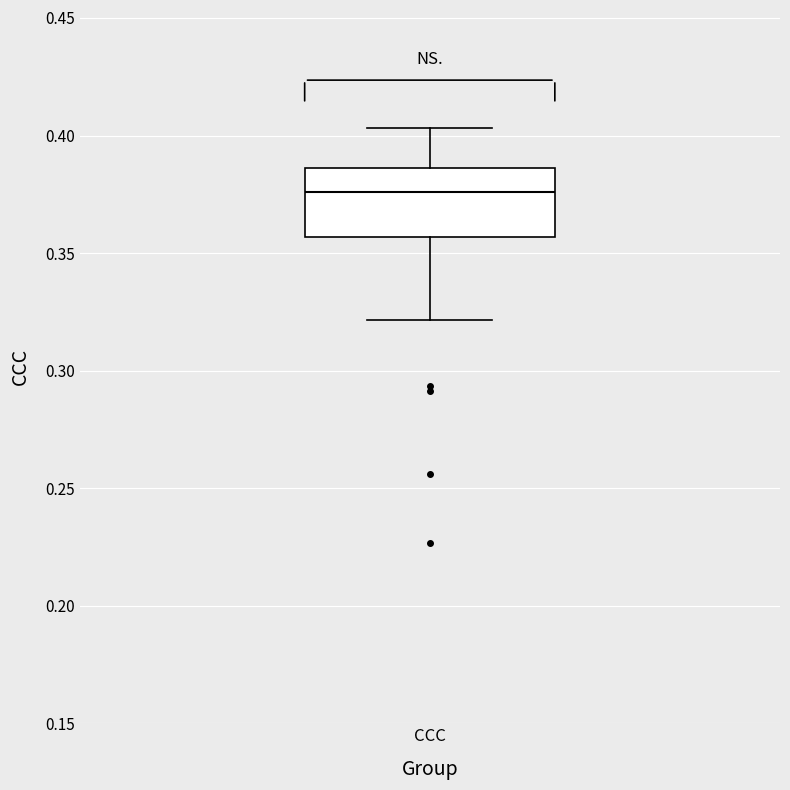

Where is the upper edge of the box for CCC on the y-axis? The values are not printed on the chart, so give them approximately, as read against the axis.

0.385